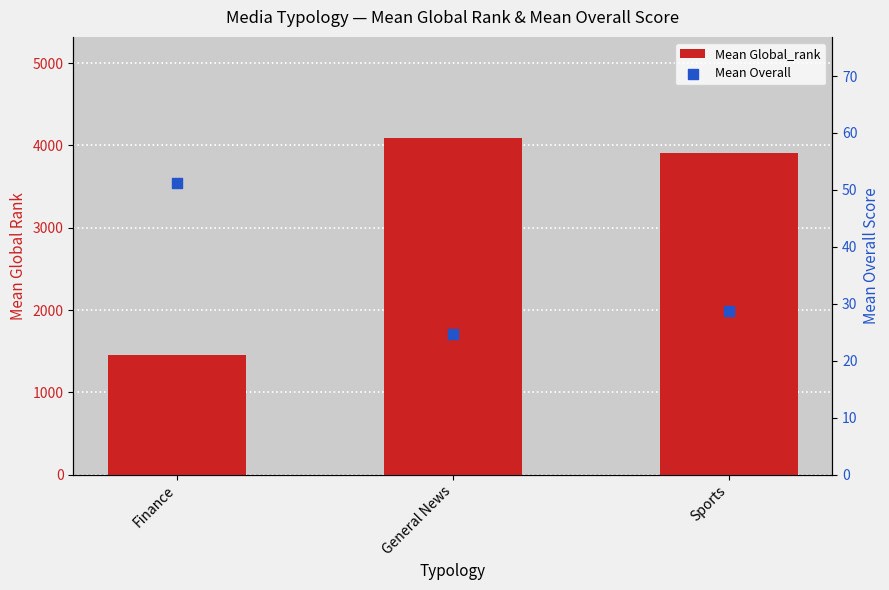

At which category is the sum across all series the highest?

General News